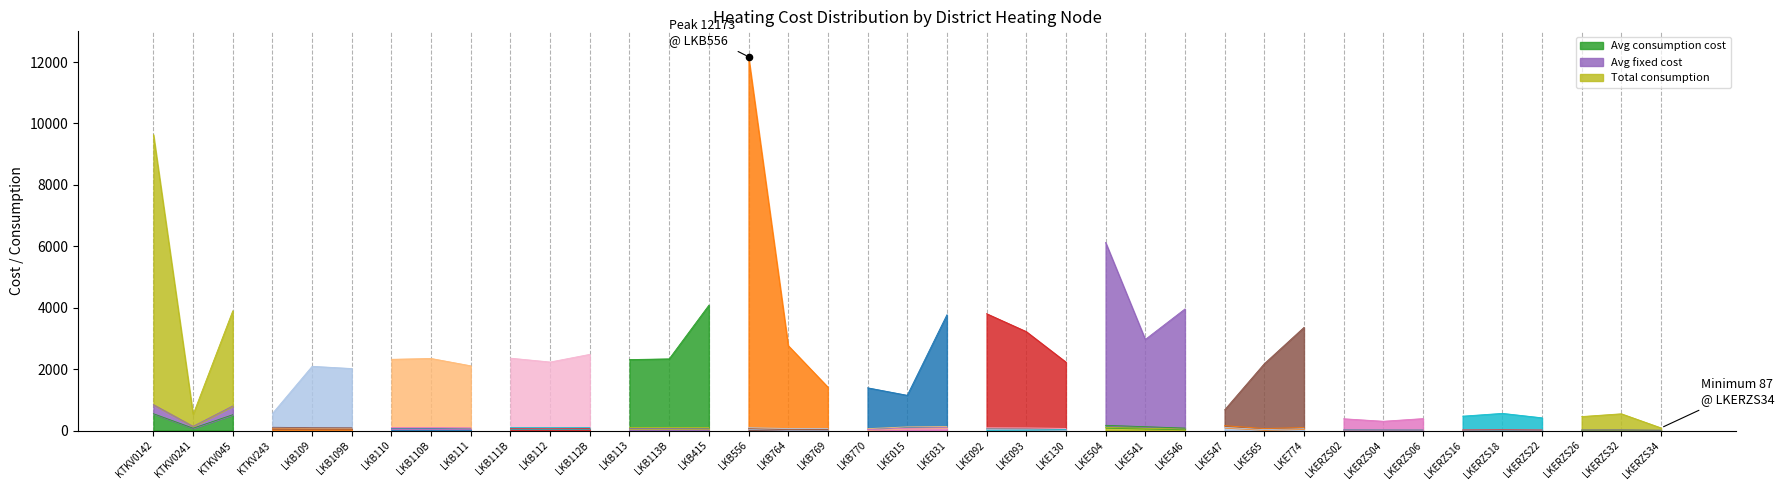

At which category is the sum across all series the highest?

LKB556